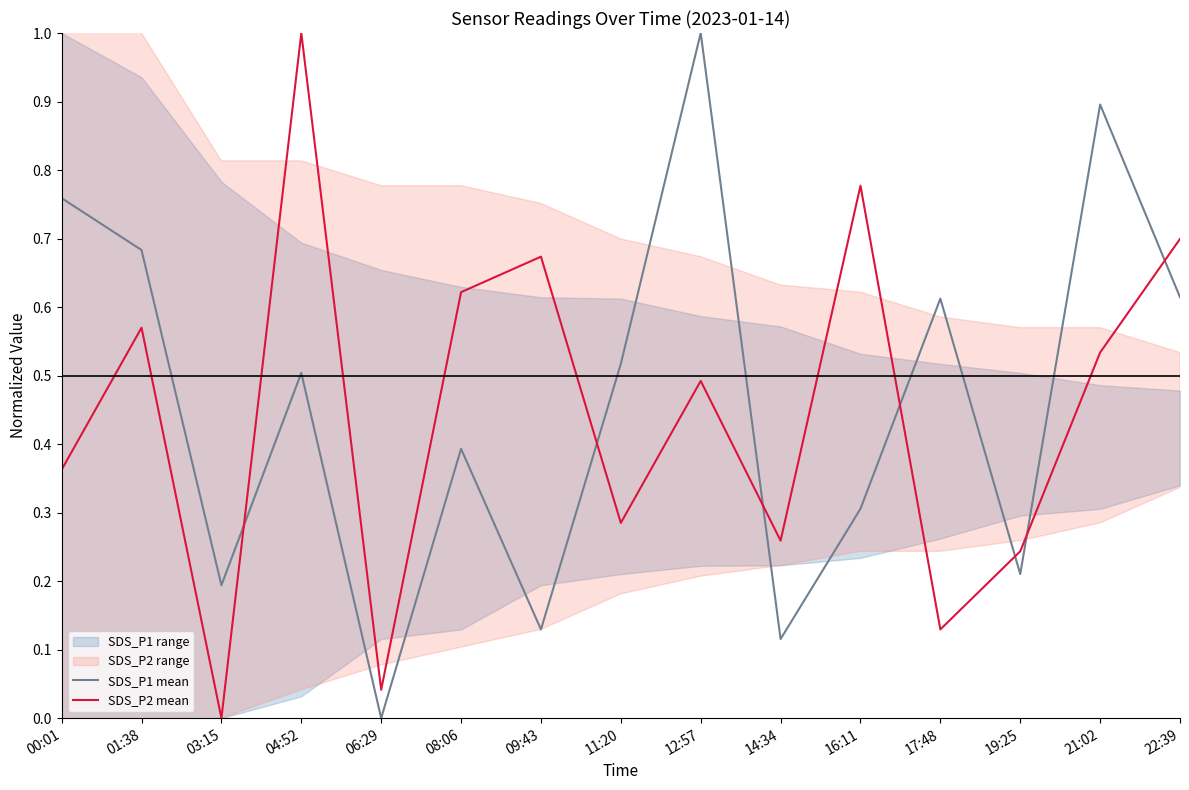

Which category has the lowest value across all series?

06:29